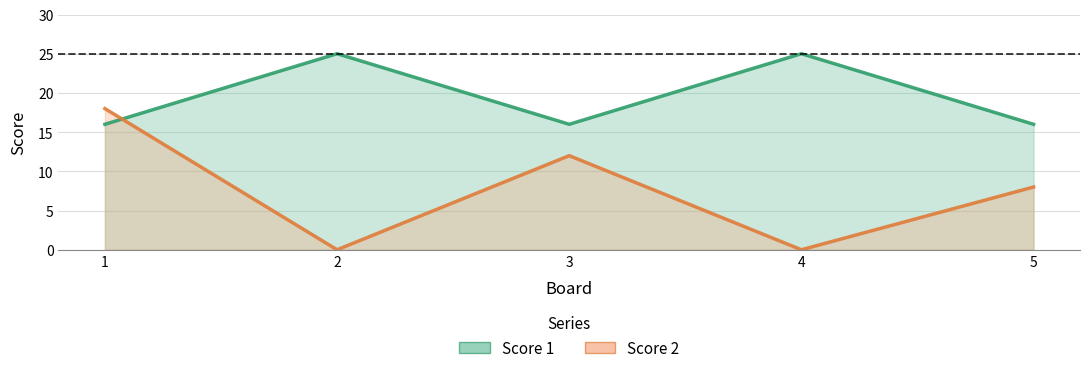

The Score 1 series shows 13 at 2. True or false?

False